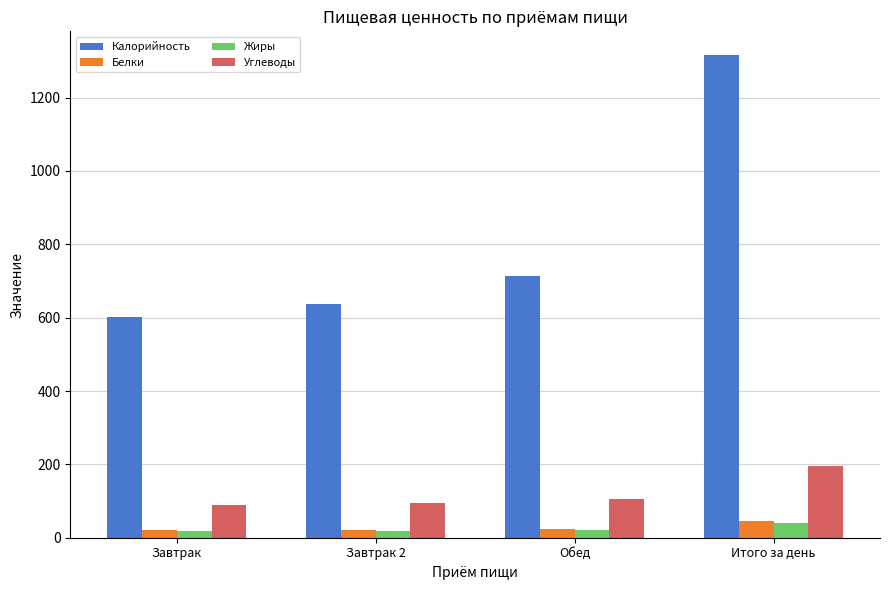

What are all the series names shown in the legend?

Калорийность, Белки, Жиры, Углеводы